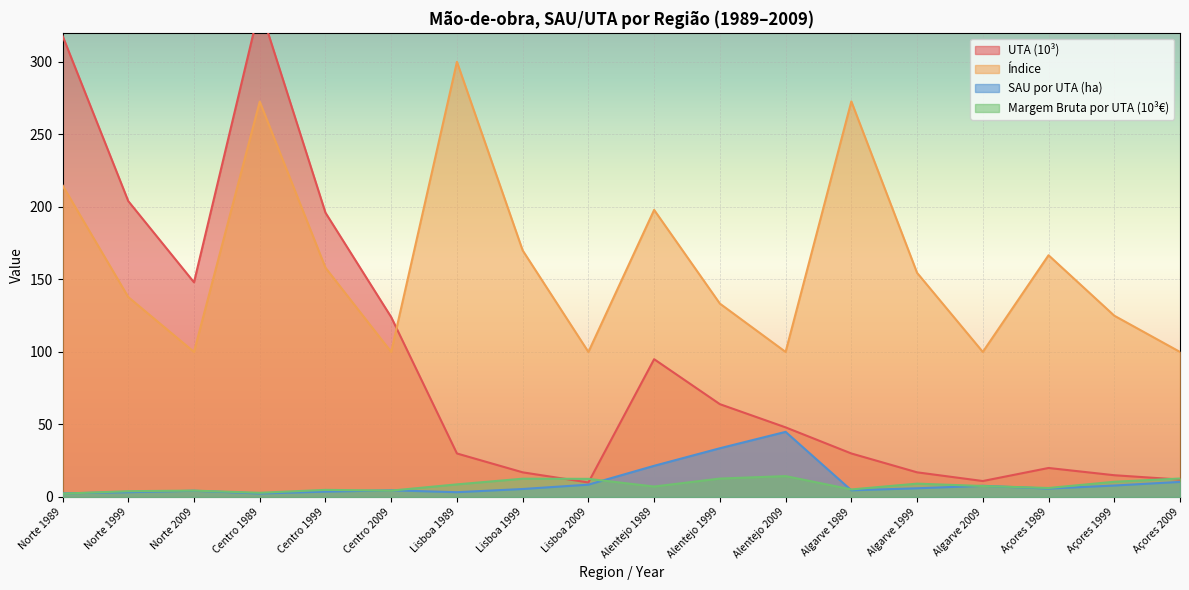

Reading left to right, what are all the values shown in this chart?

UTA (10³): Norte 1989=318.0	Norte 1999=204.0	Norte 2009=148.0	Centro 1989=338.0	Centro 1999=196.0	Centro 2009=124.0	Lisboa 1989=30.0	Lisboa 1999=17.0	Lisboa 2009=10.0	Alentejo 1989=95.0	Alentejo 1999=64.0	Alentejo 2009=48.0	Algarve 1989=30.0	Algarve 1999=17.0	Algarve 2009=11.0	Açores 1989=20.0	Açores 1999=15.0	Açores 2009=12.0
Índice: Norte 1989=214.9	Norte 1999=137.8	Norte 2009=100.0	Centro 1989=272.6	Centro 1999=158.1	Centro 2009=100.0	Lisboa 1989=300.0	Lisboa 1999=170.0	Lisboa 2009=100.0	Alentejo 1989=197.9	Alentejo 1999=133.3	Alentejo 2009=100.0	Algarve 1989=272.7	Algarve 1999=154.6	Algarve 2009=100.0	Açores 1989=166.7	Açores 1999=125.0	Açores 2009=100.0
SAU por UTA (ha): Norte 1989=2.5	Norte 1999=3.3	Norte 2009=4.3	Centro 1989=2.4	Centro 1999=3.7	Centro 2009=4.6	Lisboa 1989=3.3	Lisboa 1999=5.5	Lisboa 2009=8.5	Alentejo 1989=21.5	Alentejo 1999=33.6	Alentejo 2009=44.9	Algarve 1989=4.6	Algarve 1999=6.0	Algarve 2009=7.7	Açores 1989=5.8	Açores 1999=7.9	Açores 2009=10.4
Margem Bruta por UTA (10³€): Norte 1989=2.3	Norte 1999=4.0	Norte 2009=4.4	Centro 1989=2.9	Centro 1999=4.9	Centro 2009=4.4	Lisboa 1989=8.7	Lisboa 1999=12.6	Lisboa 2009=12.5	Alentejo 1989=7.2	Alentejo 1999=12.7	Alentejo 2009=14.4	Algarve 1989=5.2	Algarve 1999=9.2	Algarve 2009=7.6	Açores 1989=6.2	Açores 1999=10.5	Açores 2009=12.7